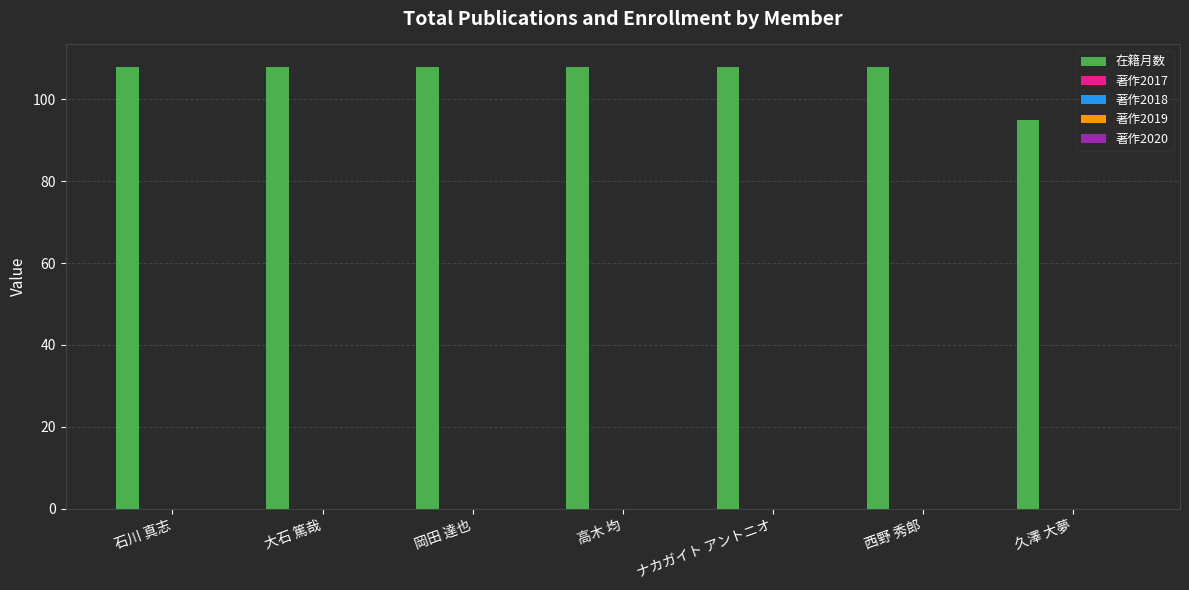

What is the sum of all values?

743